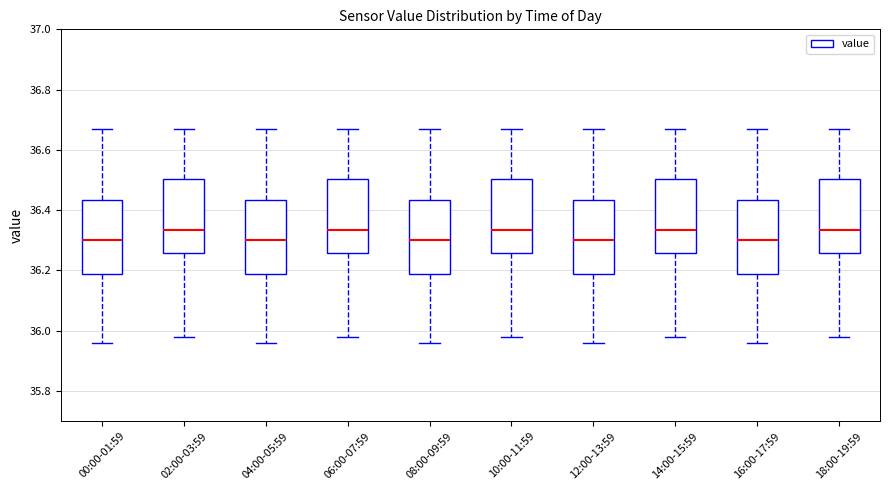

Where is the upper edge of the box for 16:00-17:59 on the y-axis? The values are not printed on the chart, so give them approximately, as read against the axis.

36.44